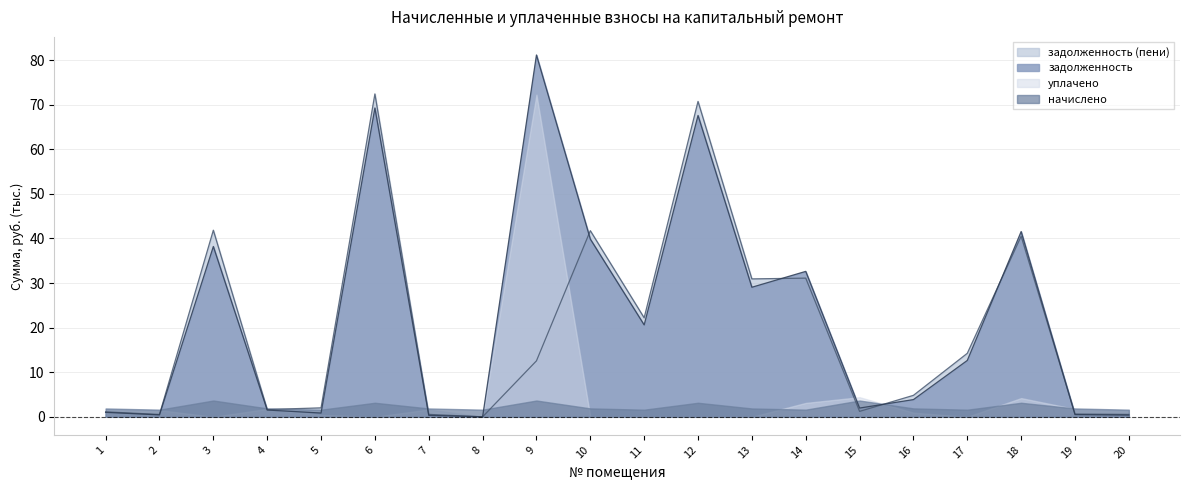

At which label does задолженность (пени) reach its peak?

6